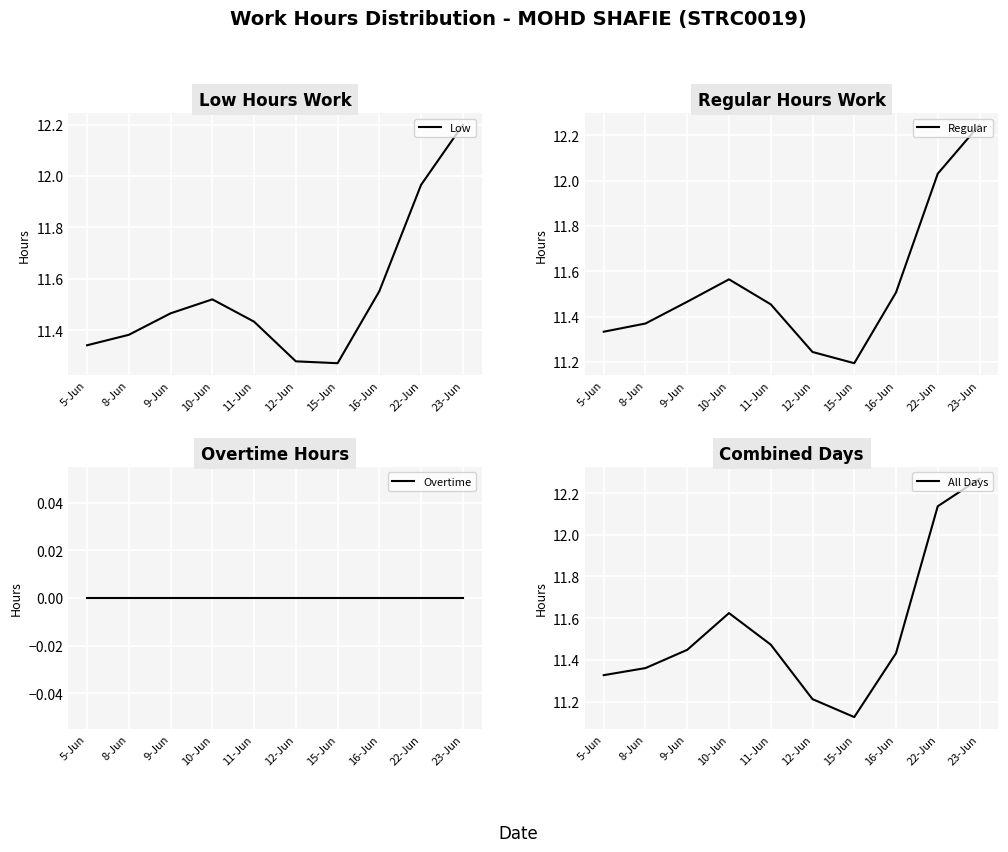

What position from the right is 23-Jun?

1